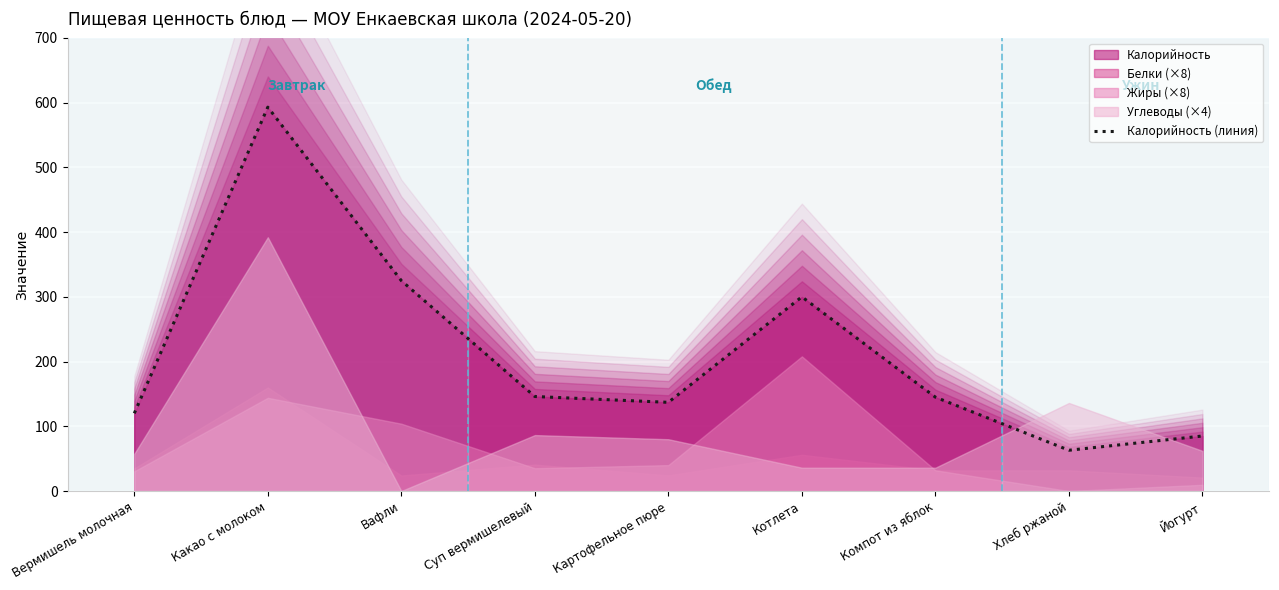

How many points are lower than both their immediate neighbors (excluding endpoints)?

2